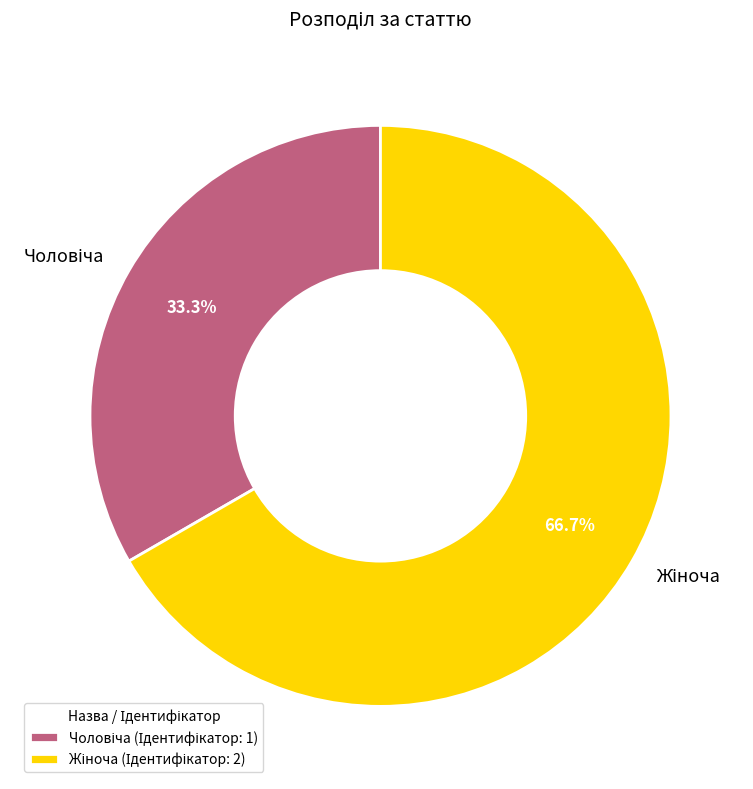

Is there a majority slice in this chart?

Yes